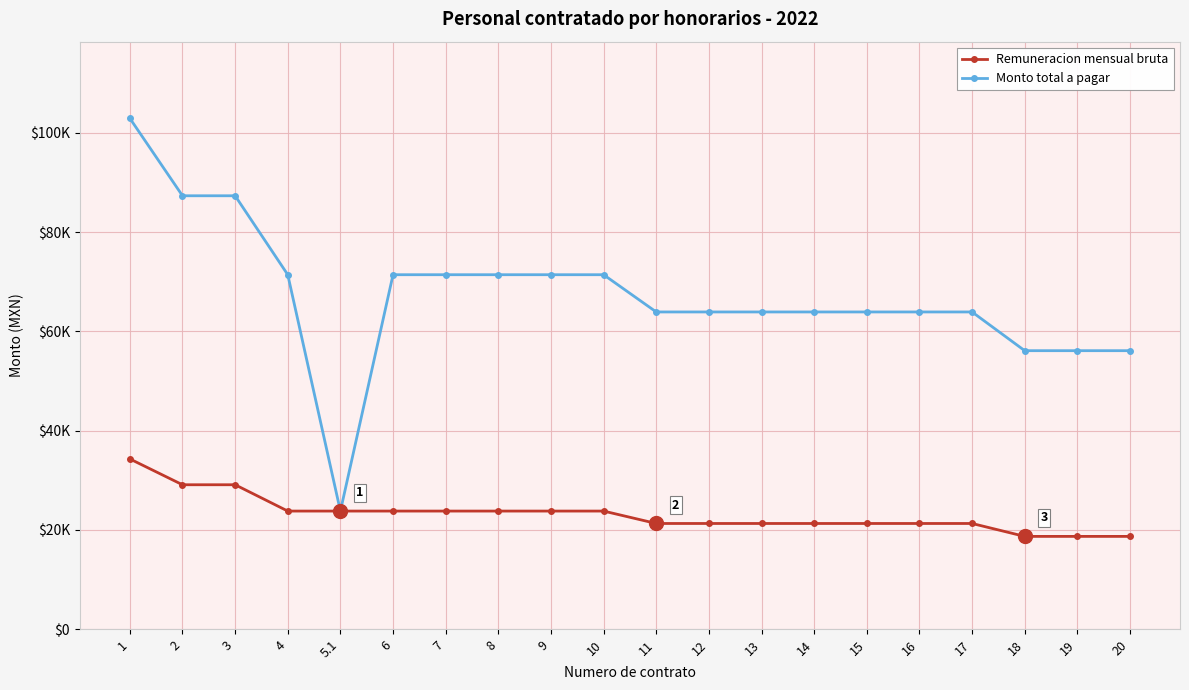

True or false: Remuneracion mensual bruta and Monto total a pagar intersect in this chart.

False